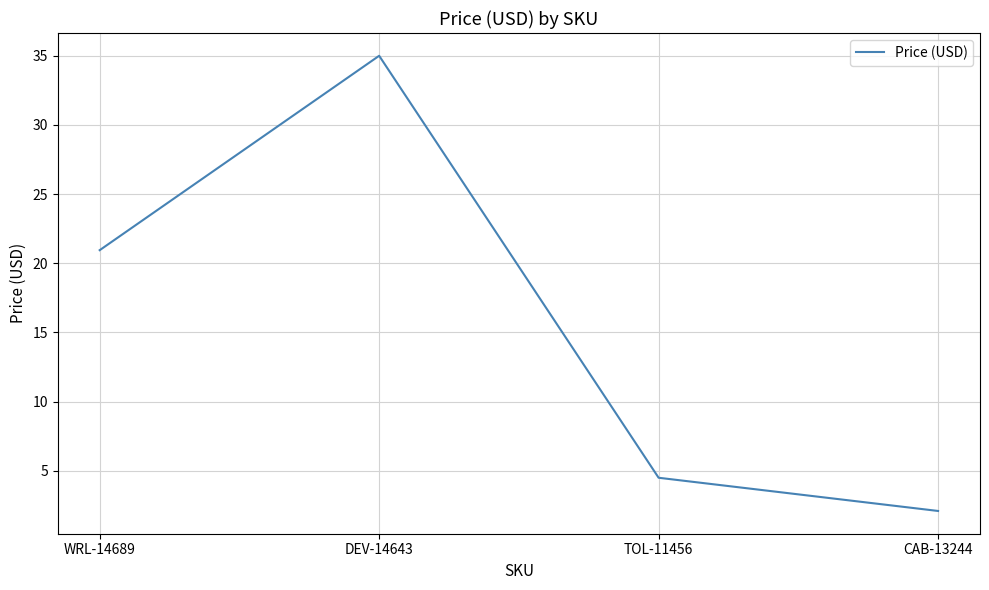

Is it true that the value at CAB-13244 is 2.1?

True